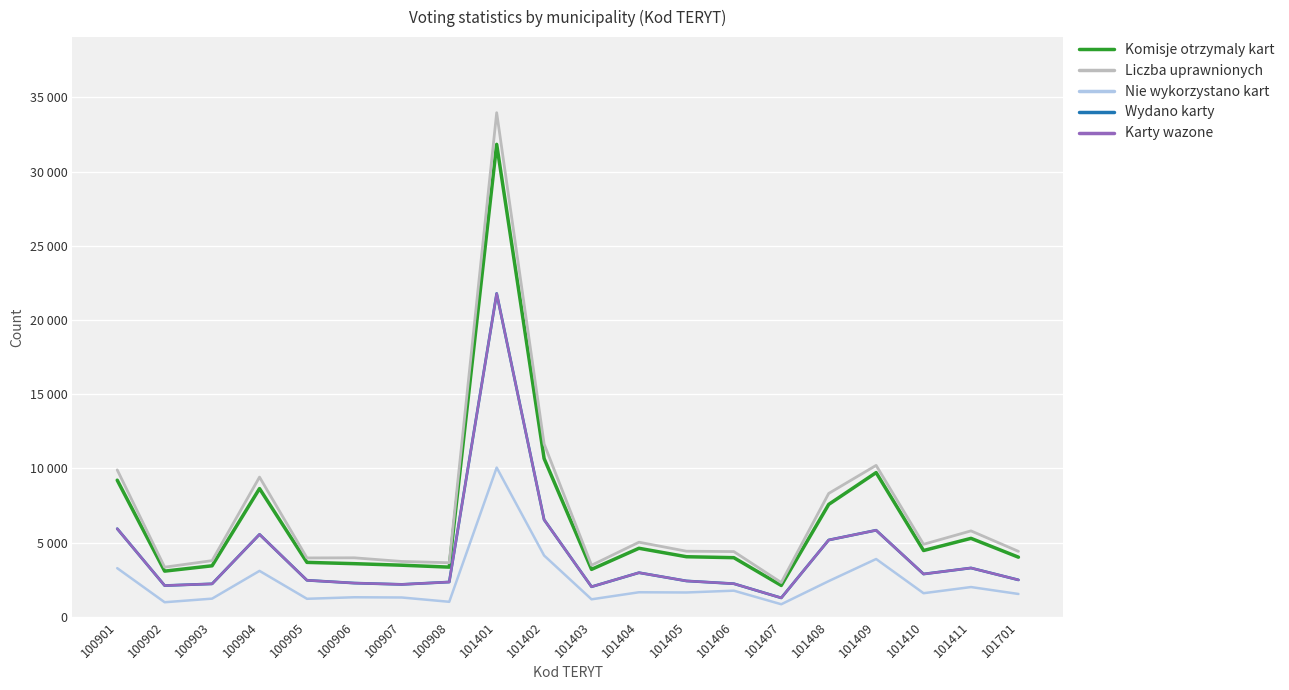

What are all the series names shown in the legend?

Komisje otrzymaly kart, Liczba uprawnionych, Nie wykorzystano kart, Wydano karty, Karty wazone